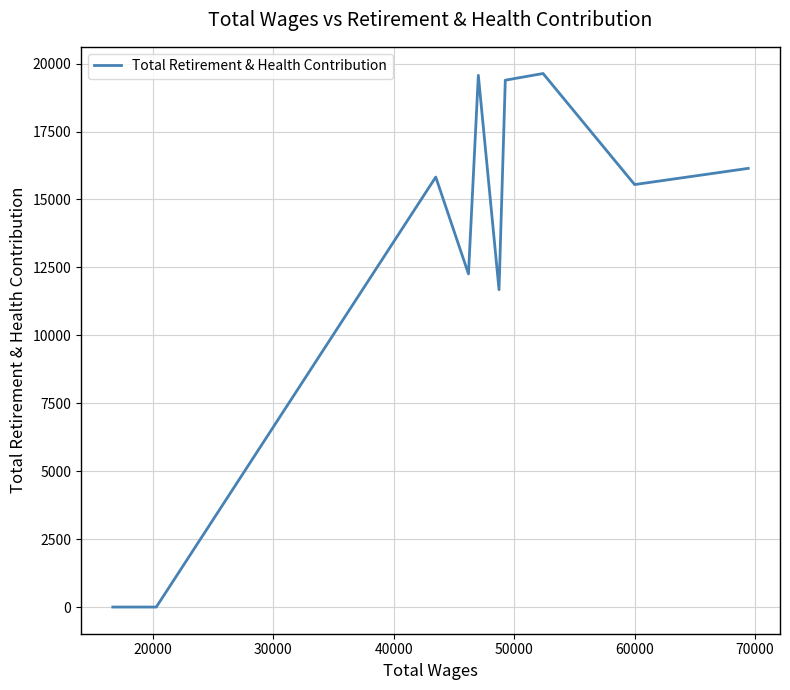

What is the maximum value shown in the chart?

19635